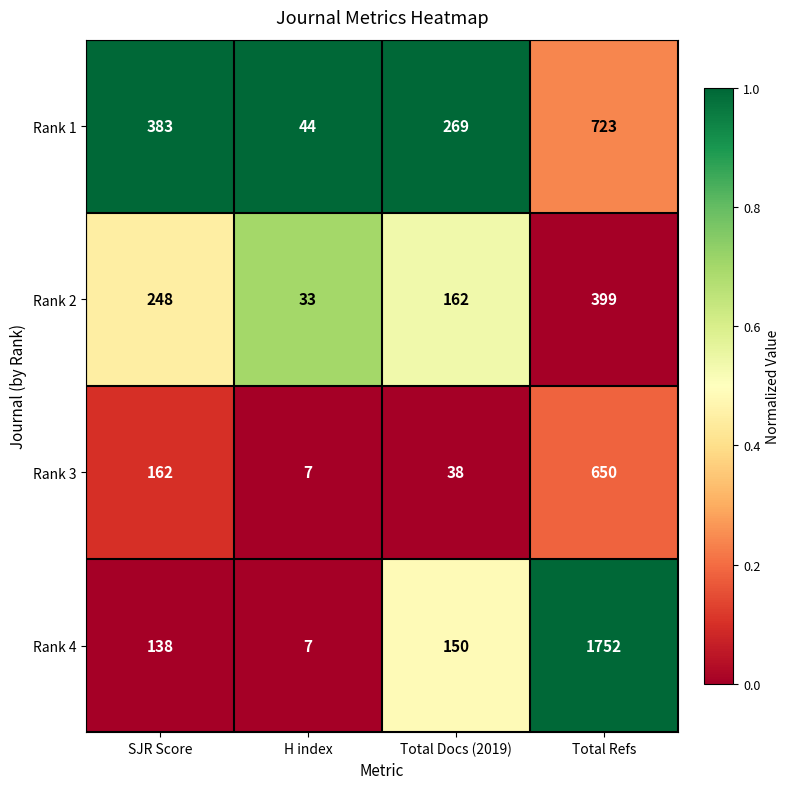

How many distinct data groups are displayed?

4